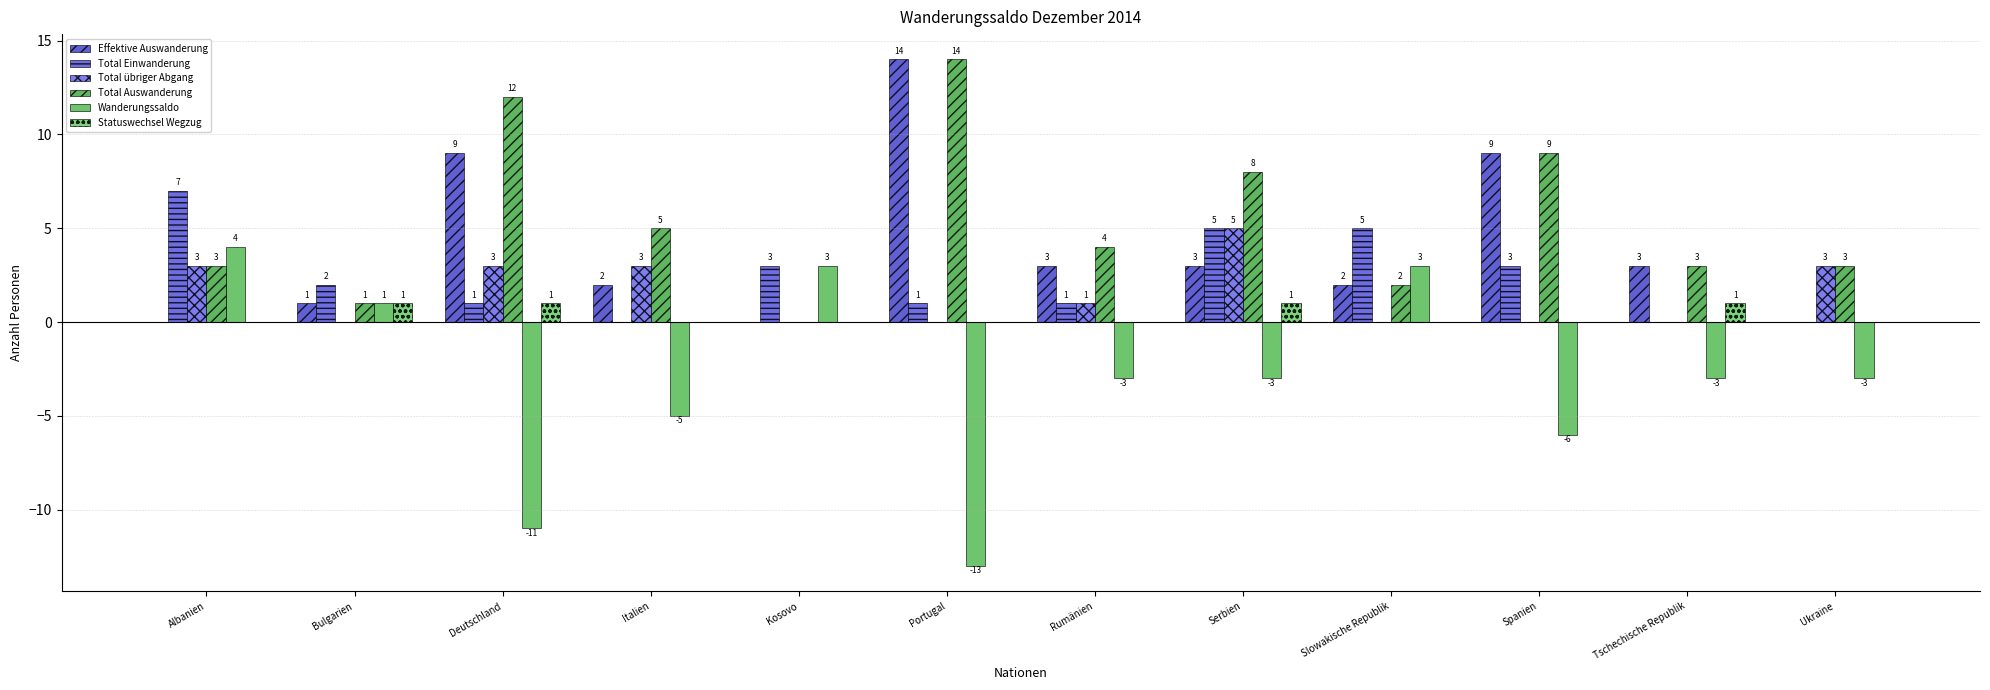

Is the value of Statuswechsel Wegzug at Slowakische Republik greater than the value of Total Auswanderung at Rumänien?

No